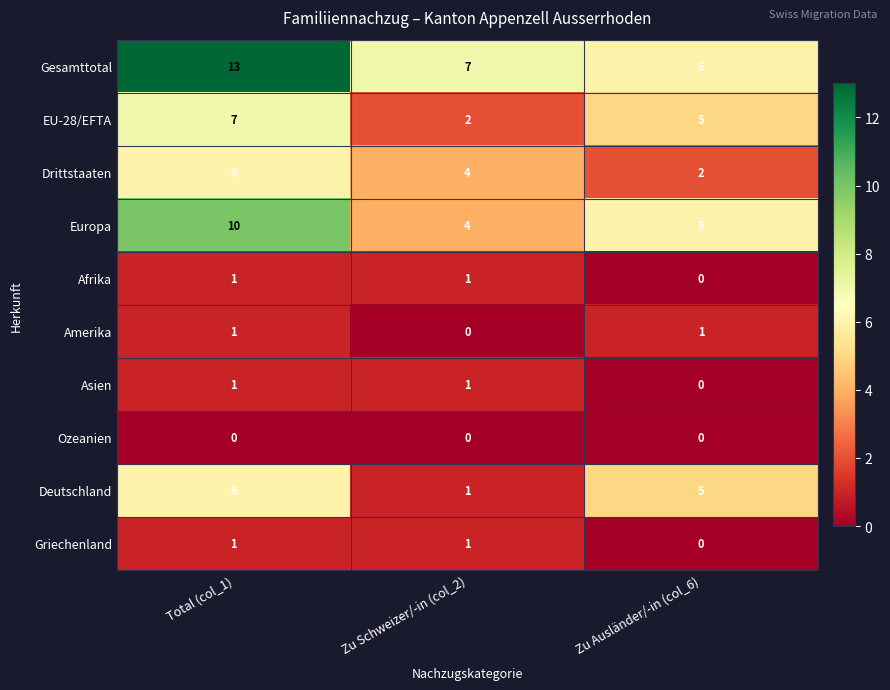

Where is Griechenland nearest to the value 0?

Zu Ausländer/-in (col_6)